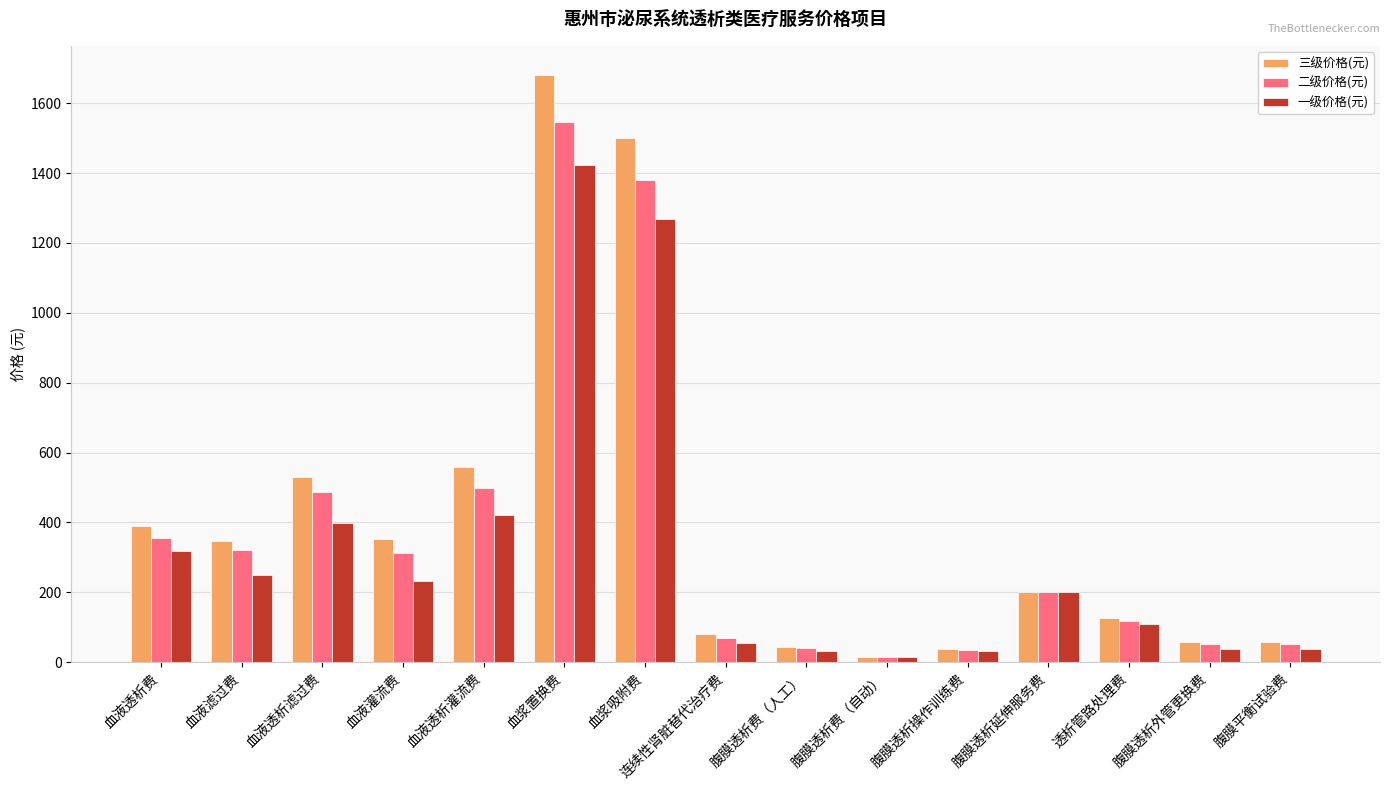

The 三级价格(元) series shows 390.0 at 血液透析费. True or false?

True